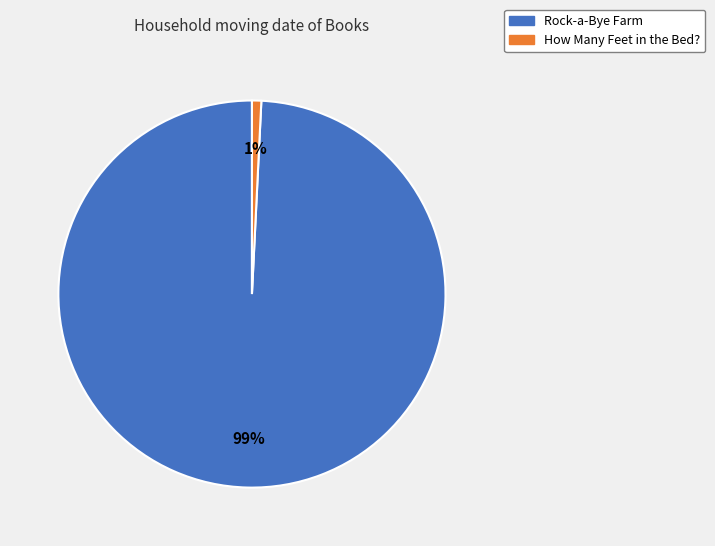

What percentage is the Rock-a-Bye Farm slice, to the nearest percent?

99%